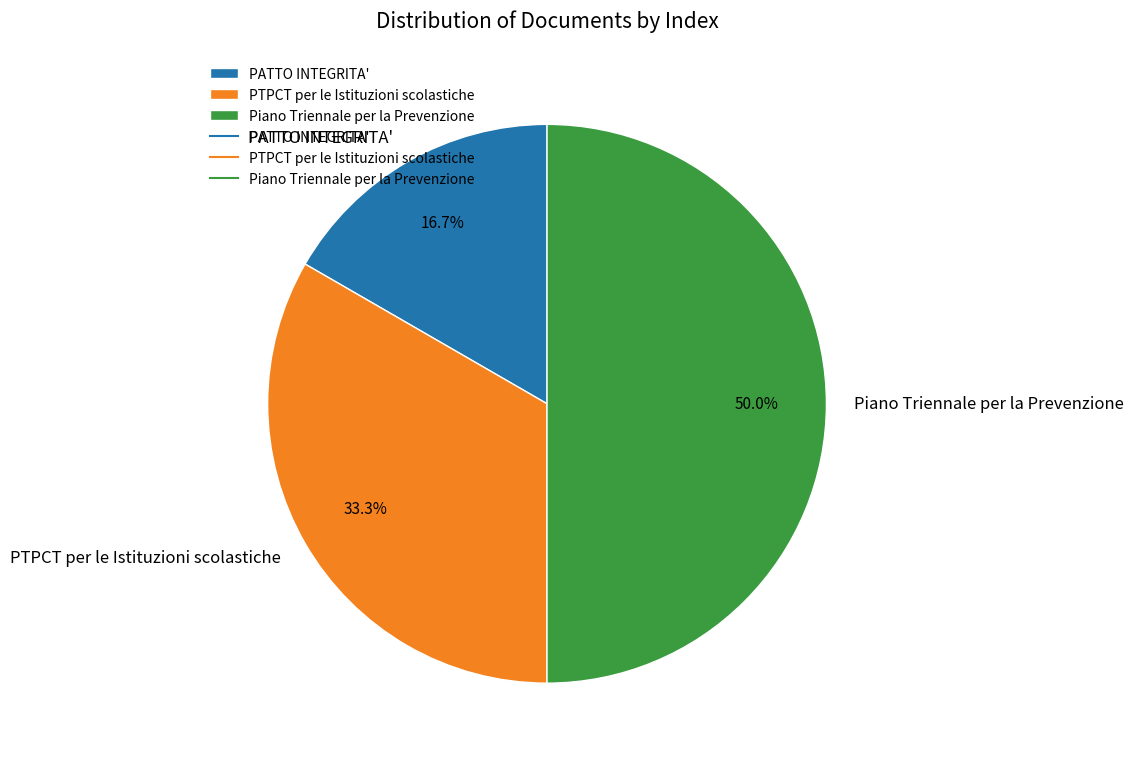

Does PTPCT per le Istituzioni scolastiche account for over 50% of the chart?

No